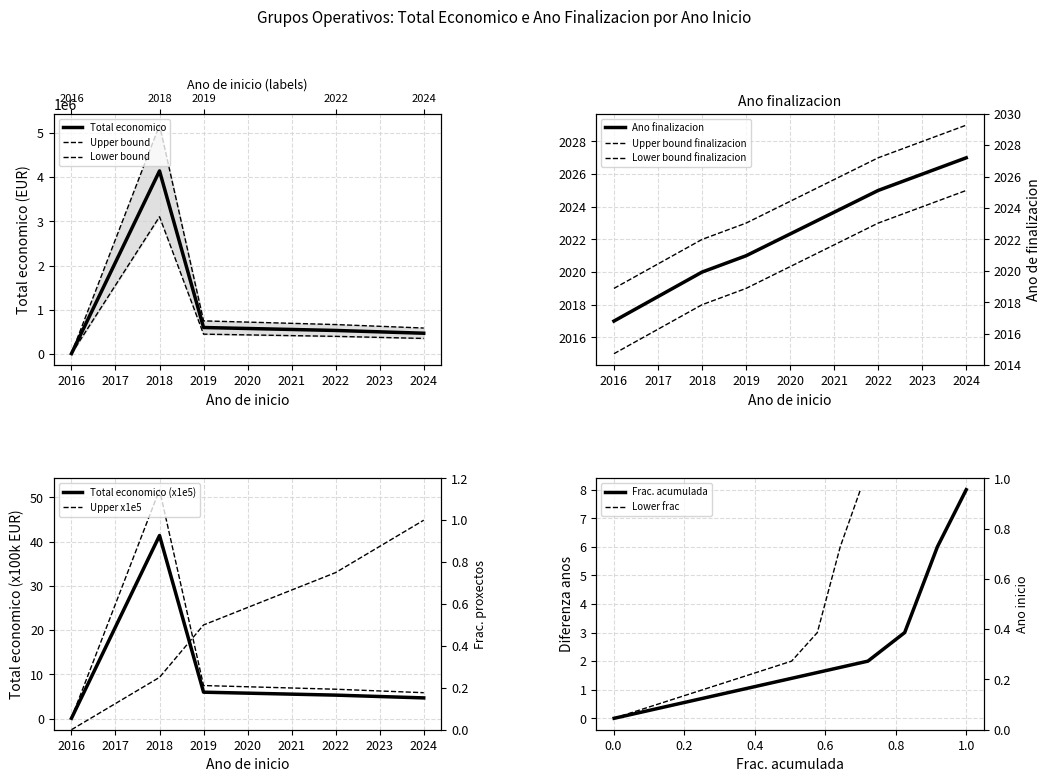

What is the difference between the second highest and minimum values in the Ano finalizacion series?

8